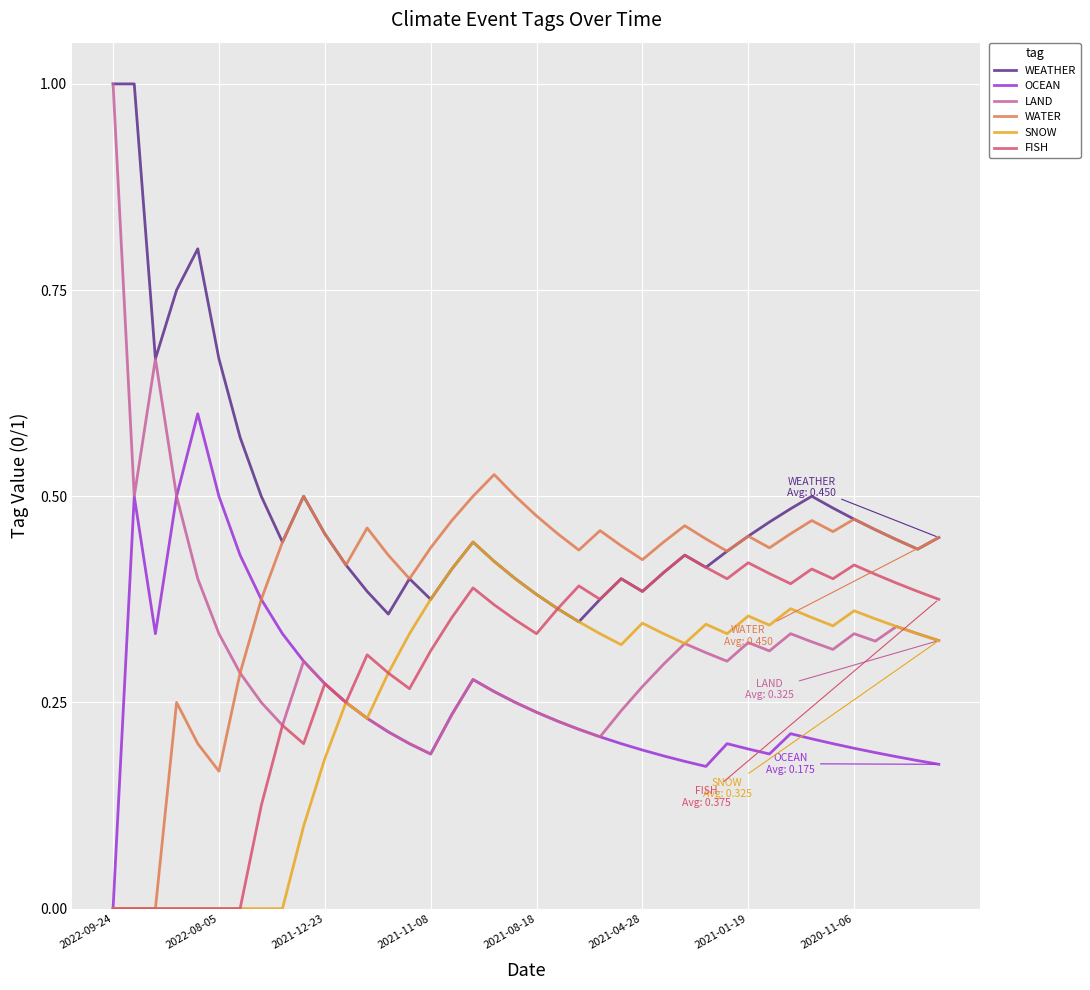

Does the chart have visible grid lines?

Yes